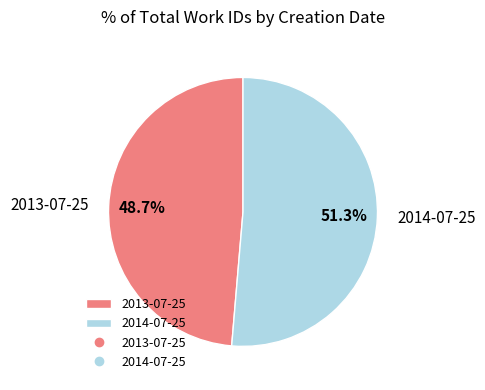

Is it true that 2013-07-25 is 60% of the pie?

False